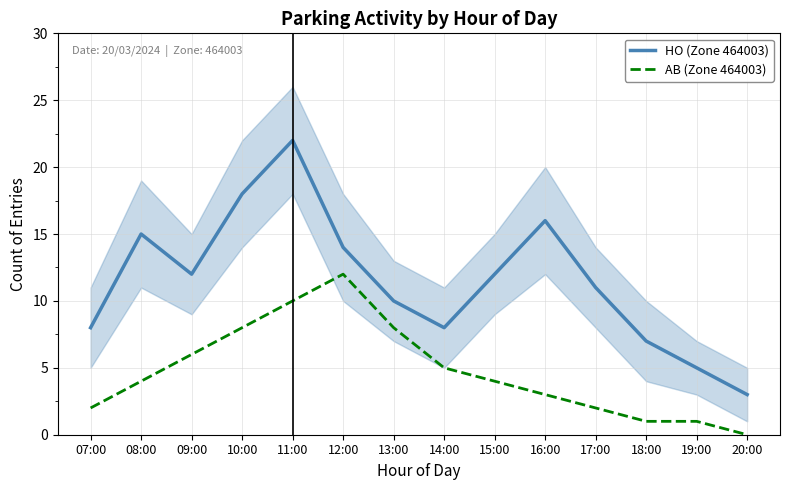

Reading left to right, what are all the values shown in this chart?

HO (Zone 464003): 8	15	12	18	22	14	10	8	12	16	11	7	5	3
AB (Zone 464003): 2	4	6	8	10	12	8	5	4	3	2	1	1	0